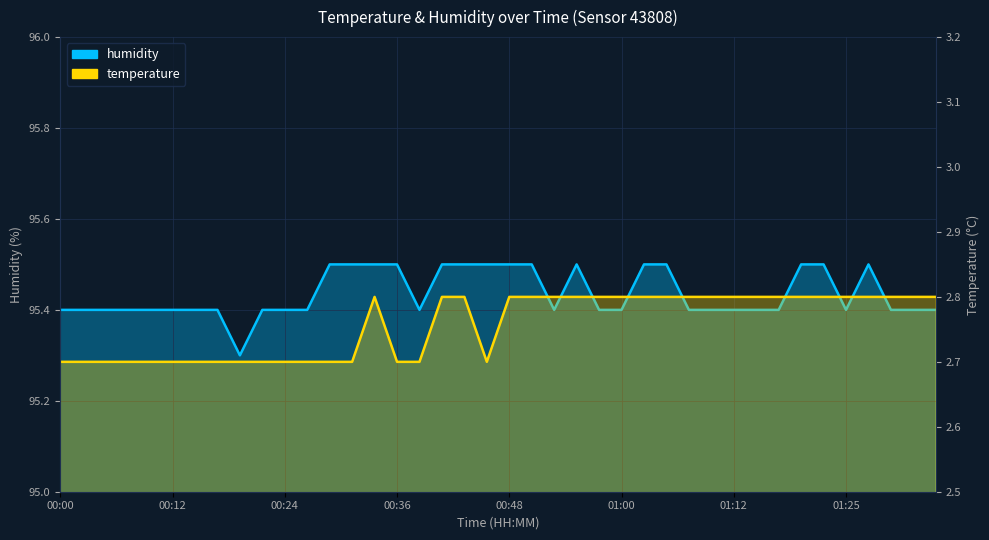

Which series has the largest total across all categories?

humidity line